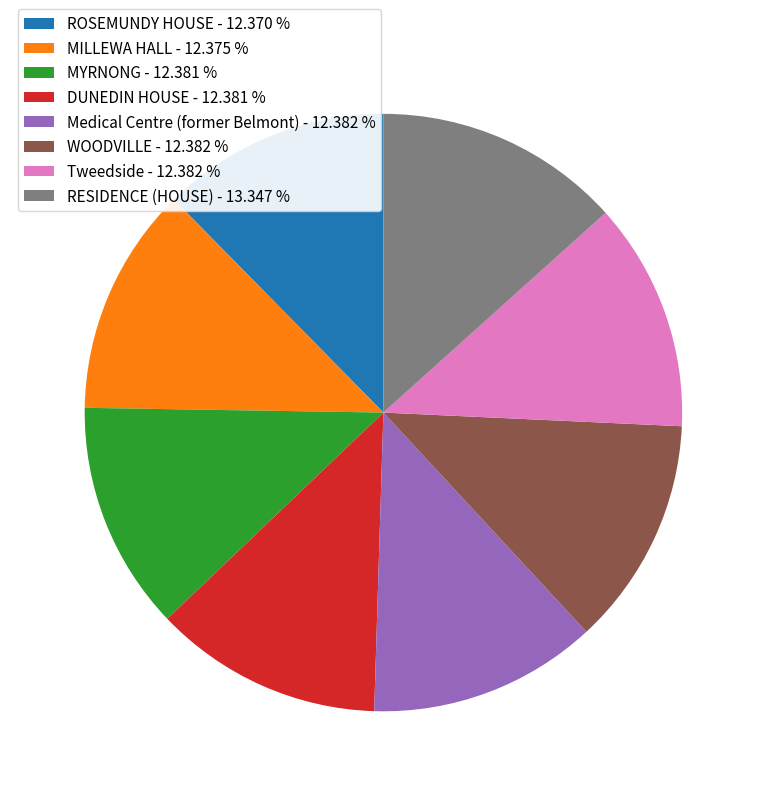

How many segments does this pie chart have?

8